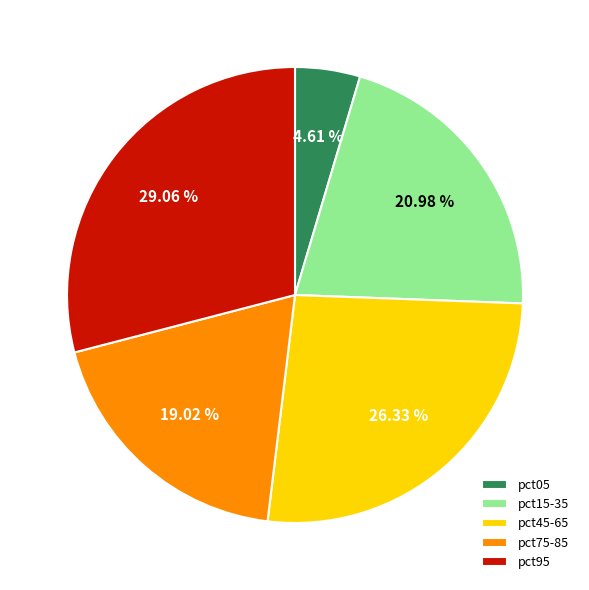

Does any single category account for the majority?

No